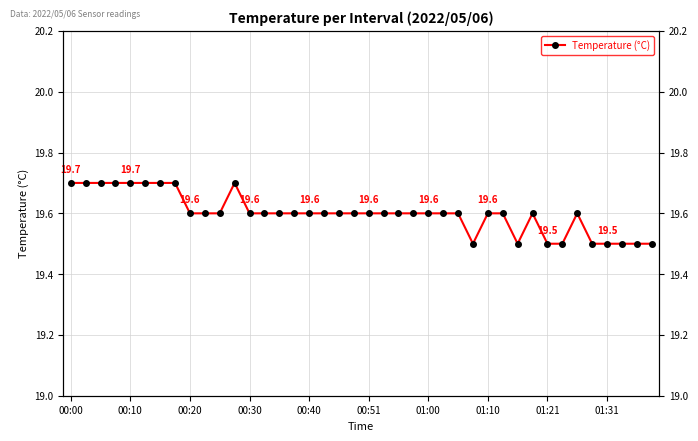

Approximately how many times larger is the value at 24 compared to 33?

1.0